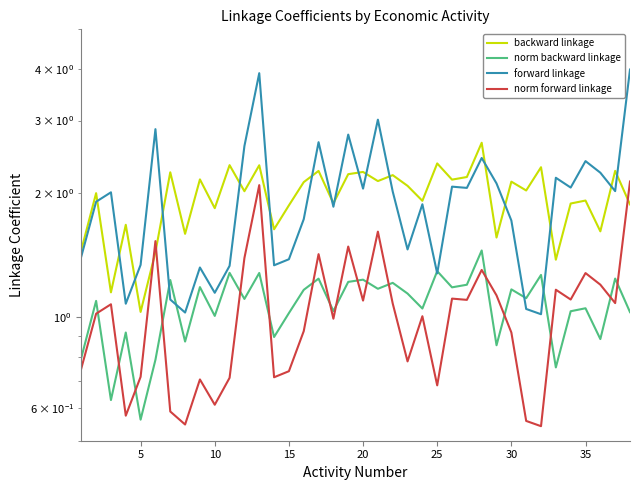

How many interior local peaks does the backward linkage series have?

15